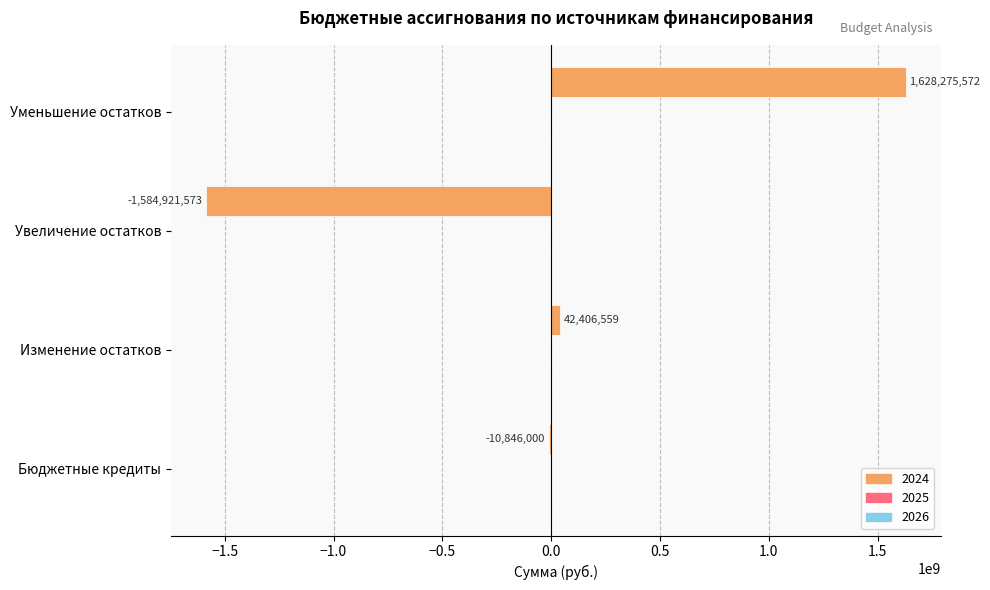

The chart shows a value of 2885997487.7 at Уменьшение остатков. True or false?

False